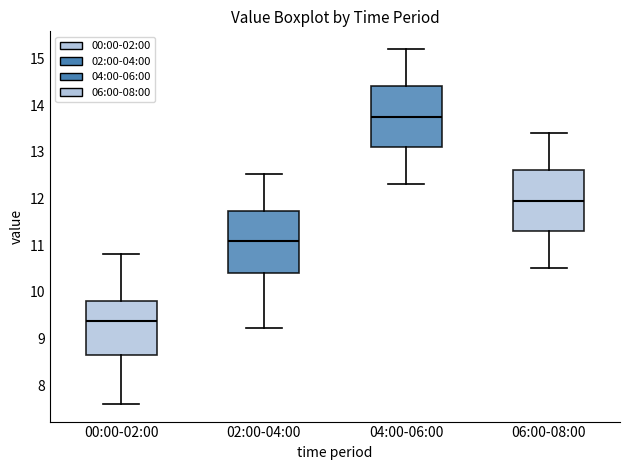

Which box has the lowest median line?

00:00-02:00